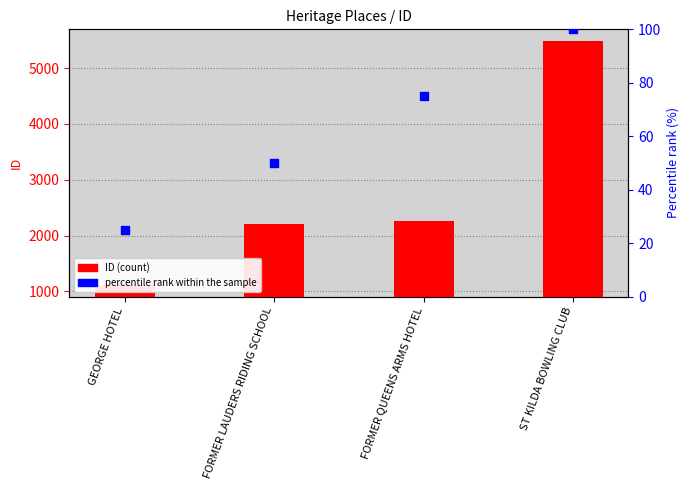

Which series has the widest spread of Y values?

ID (count)